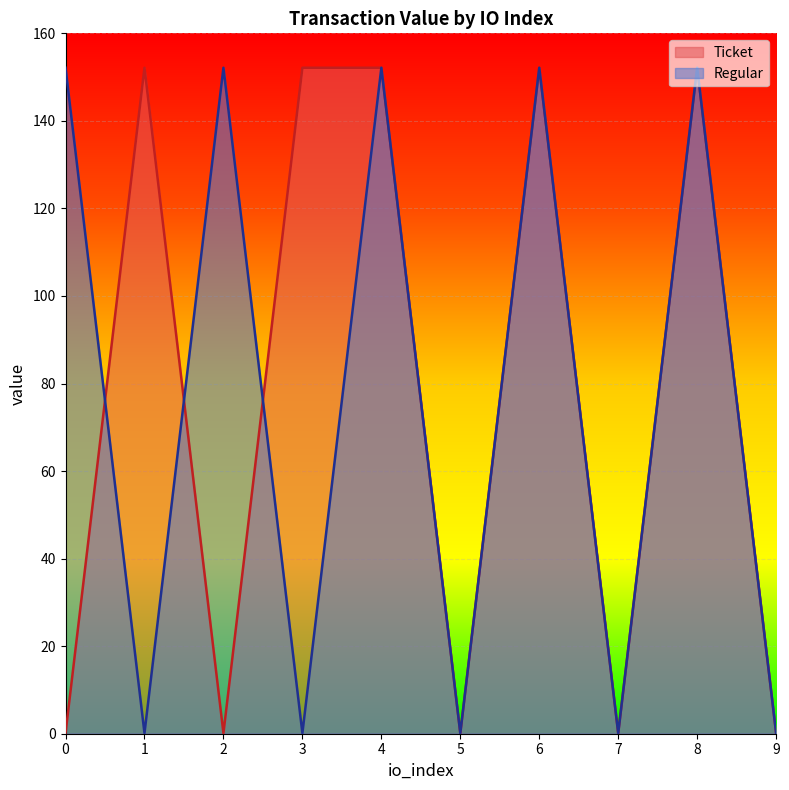

True or false: Ticket has more than 2 interior local peaks.

True